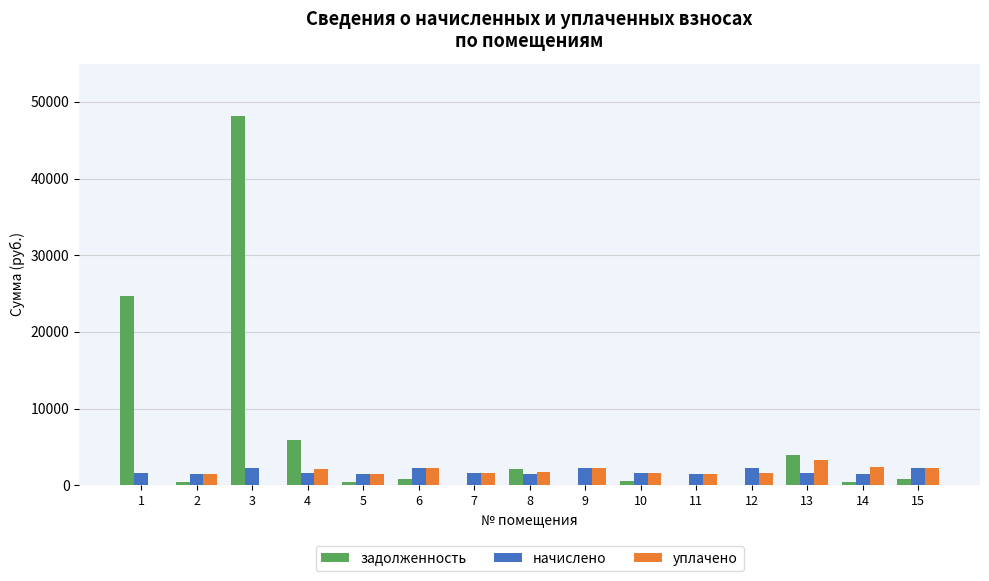

Which series has the largest total across all categories?

задолженность